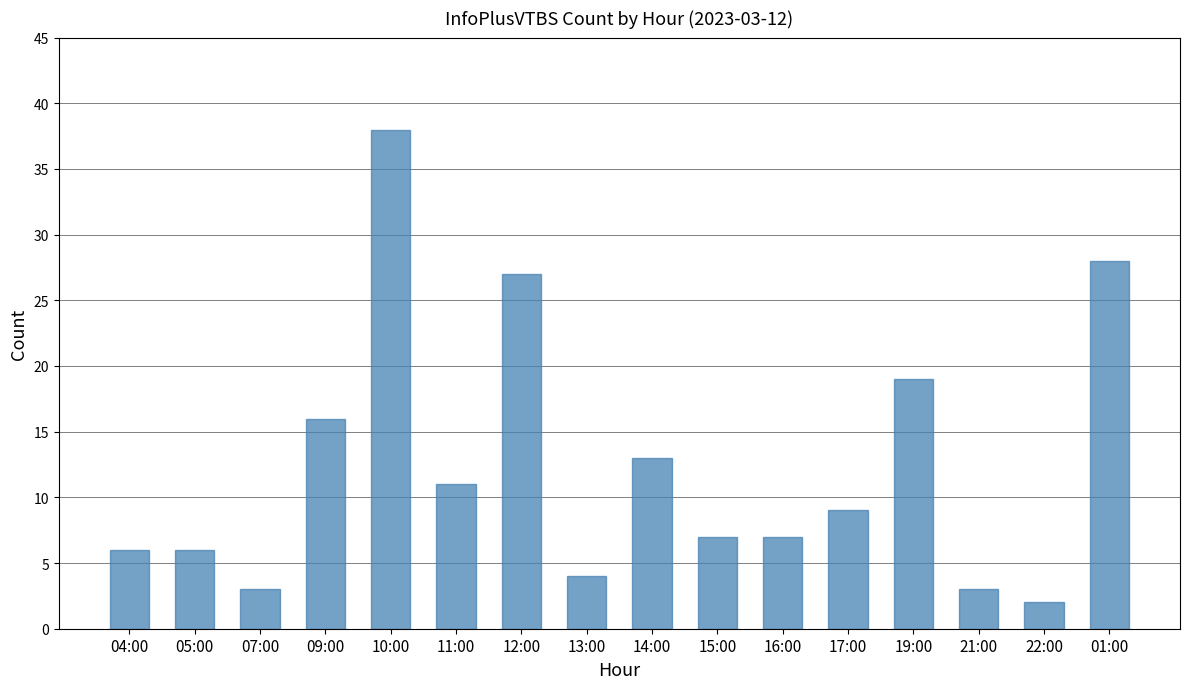

What is the ratio of the value at 15:00 to the value at 19:00?

0.4